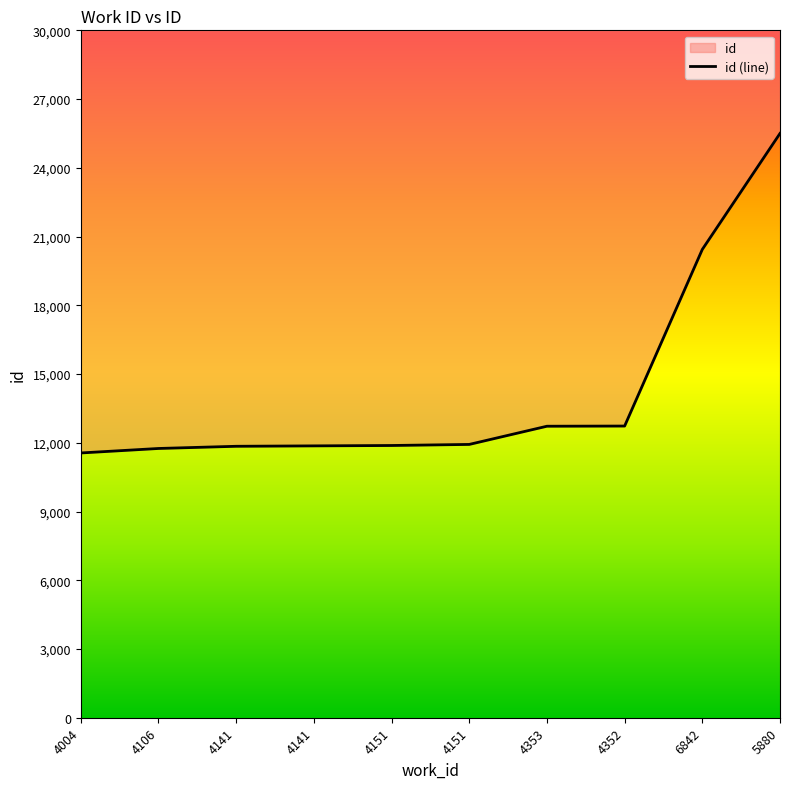

How many lines are shown in the chart?

1